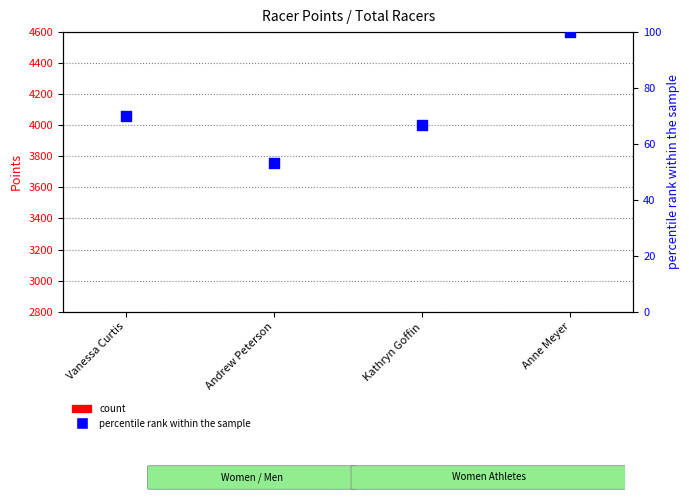

What are all the series names shown in the legend?

count, percentile rank within the sample